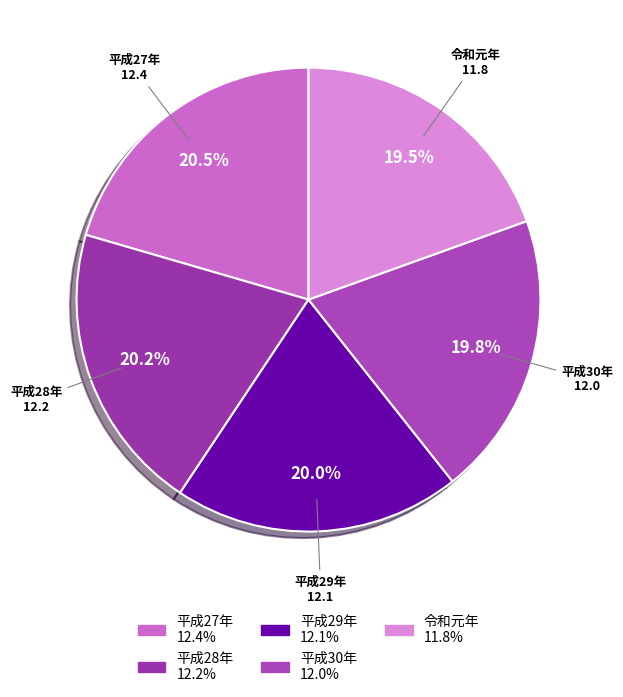

Does any single category account for the majority?

No